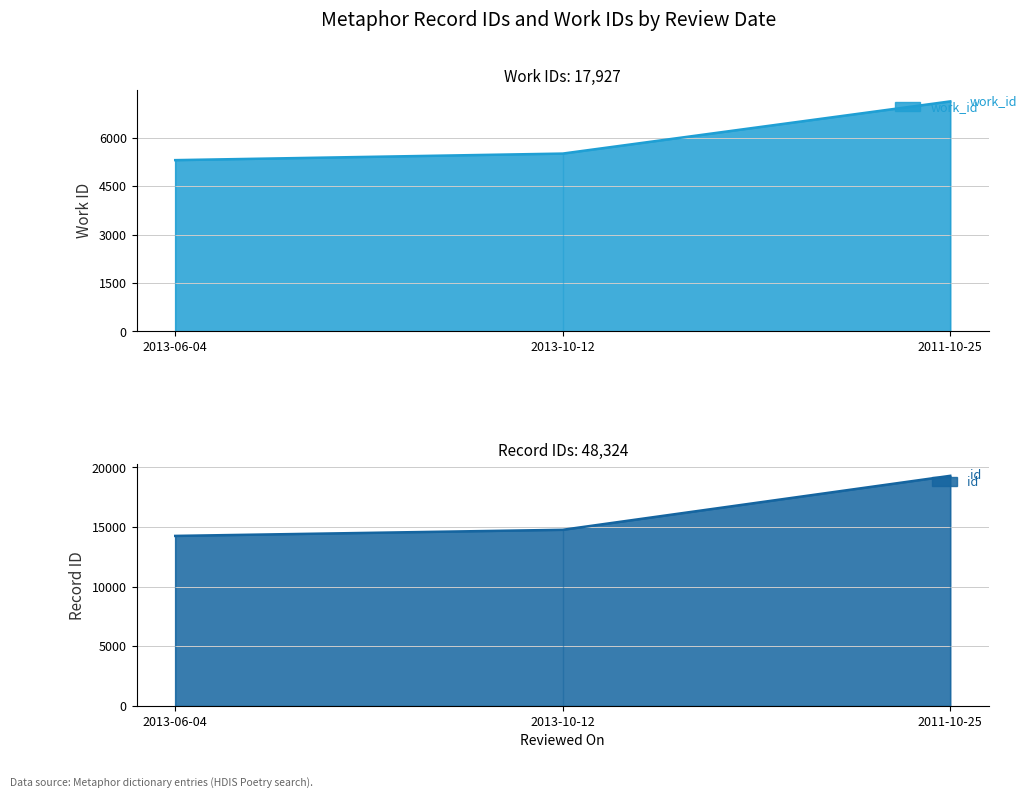

True or false: id has a value of 6530 at 2011-10-25.

False